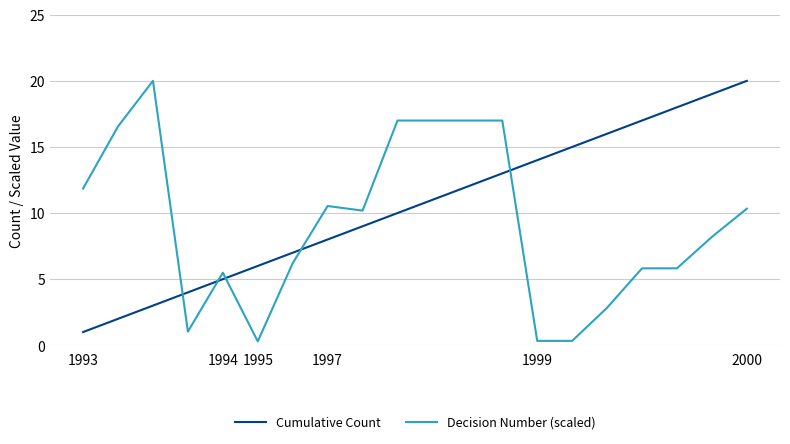

What is the maximum value for Cumulative Count?

20.0